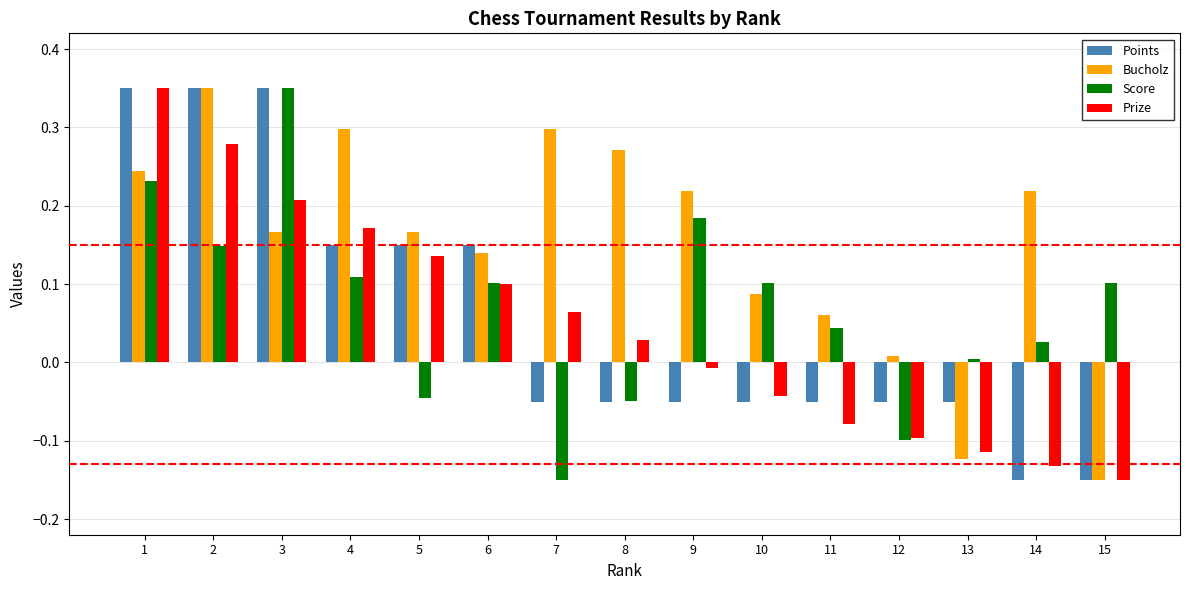

Which series has the largest total across all categories?

Bucholz